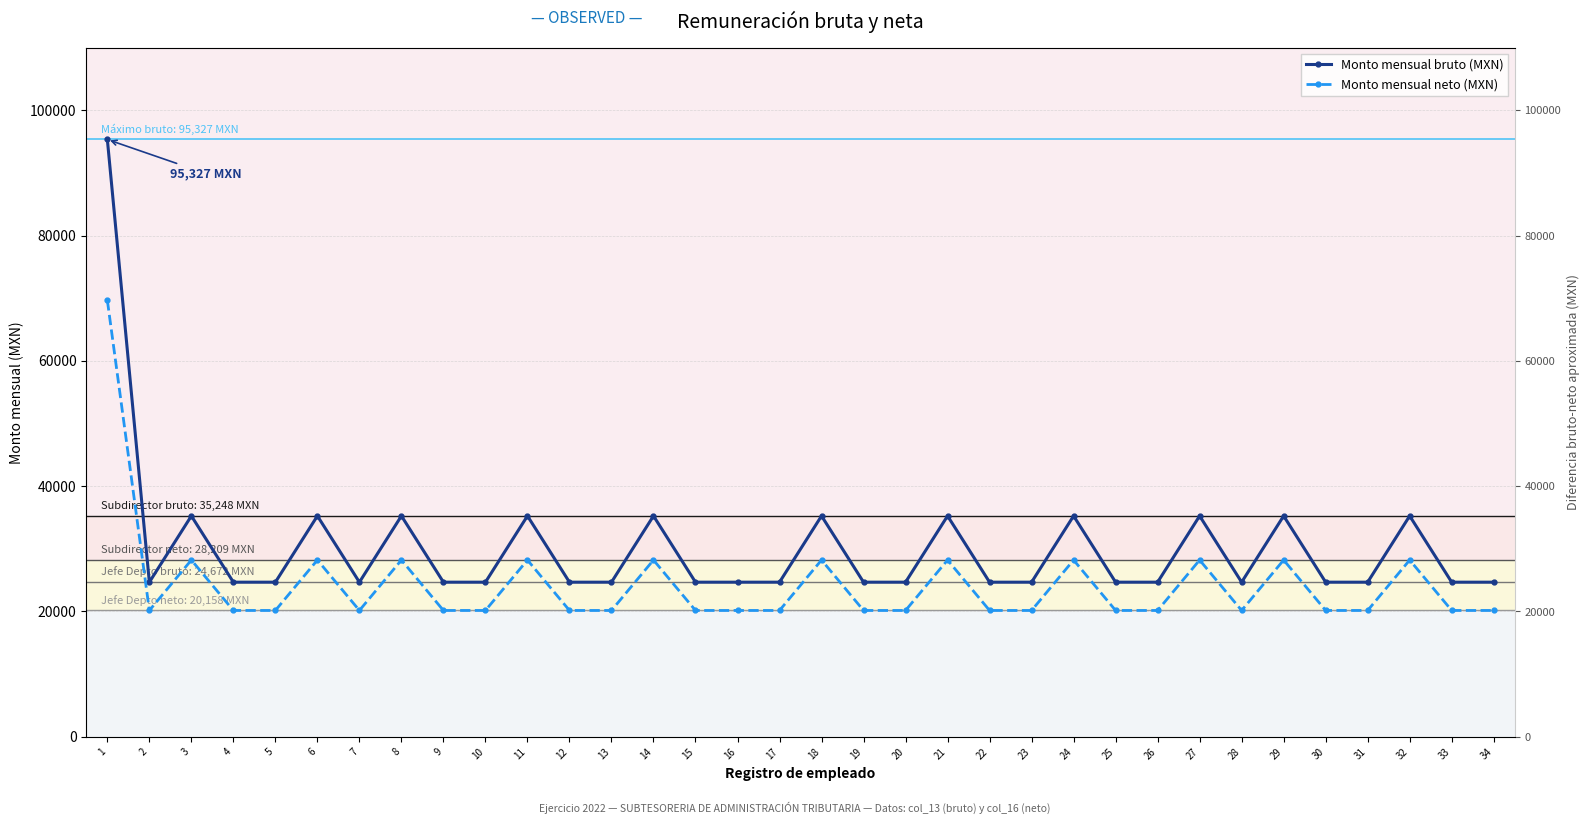

In Monto mensual bruto (MXN), how many points are higher than both neighbors (excluding endpoints)?

11